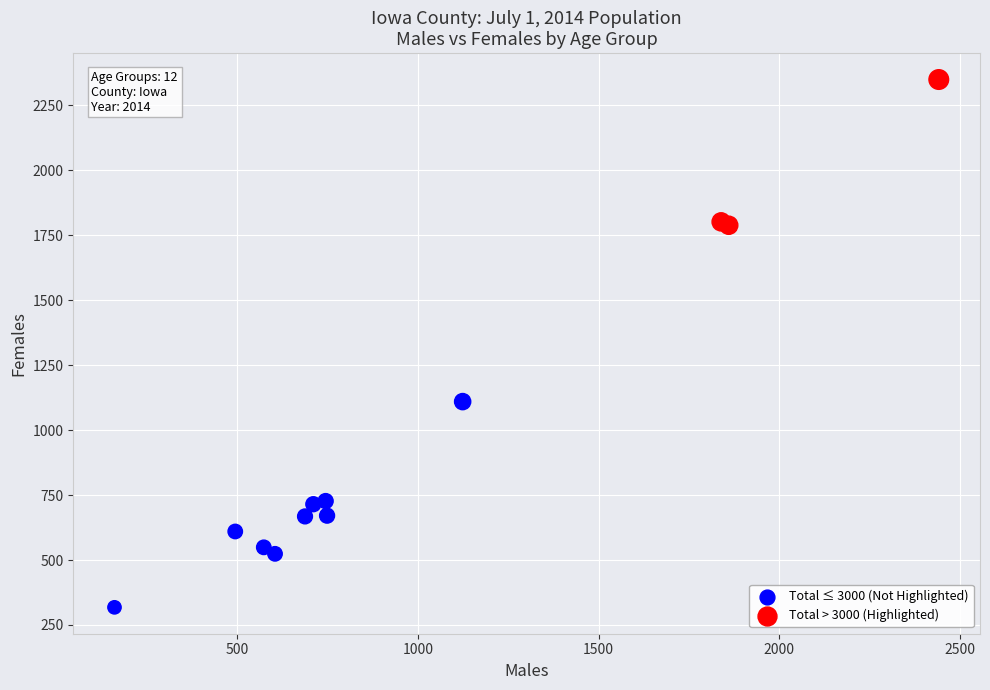

Which series has the widest spread of Y values?

Total ≤ 3000 (Not Highlighted)